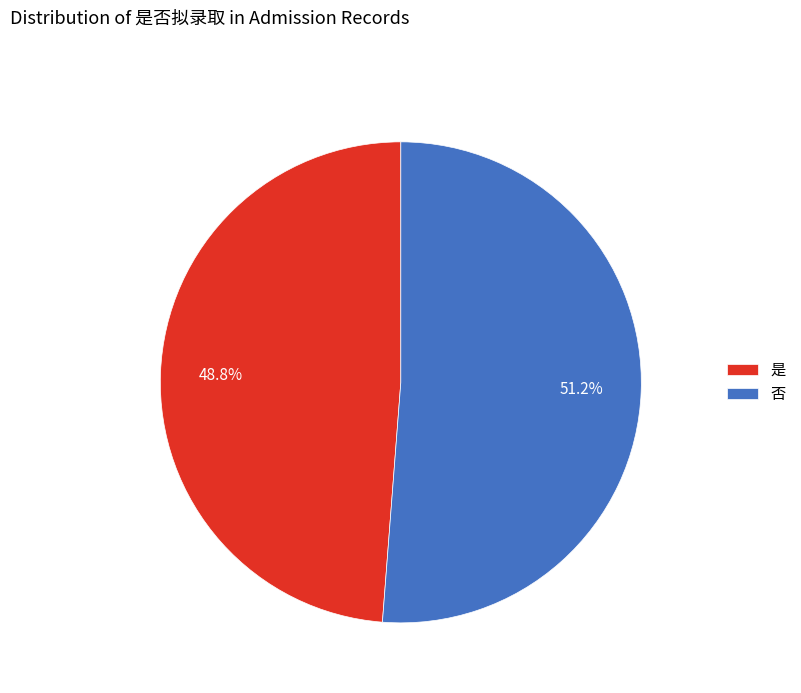

Which slice is the largest?

否